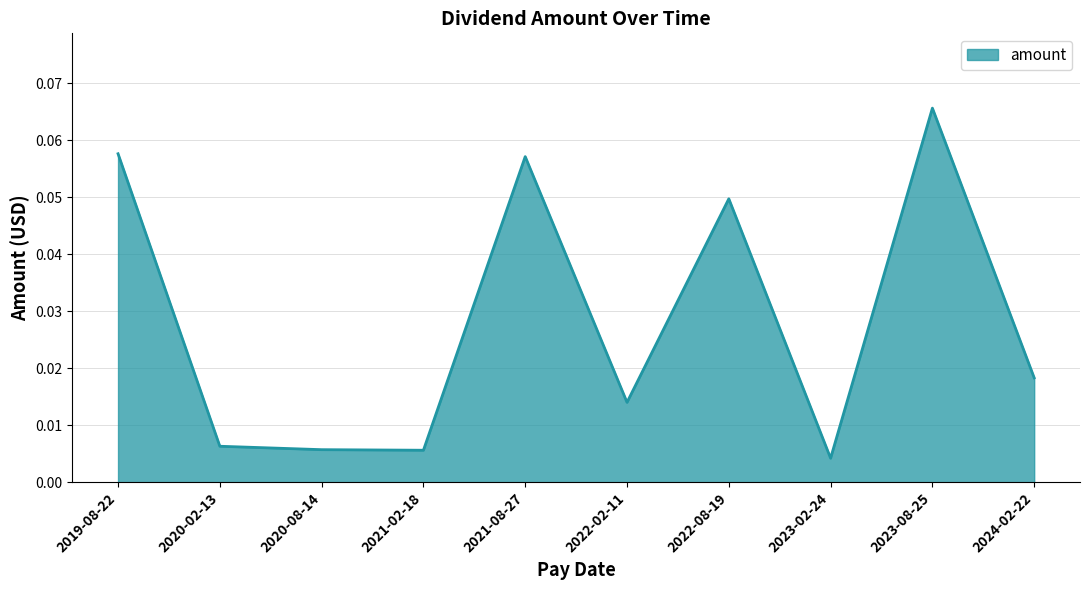

What is the change in value from 2021-08-27 to 2023-02-24?

-0.1